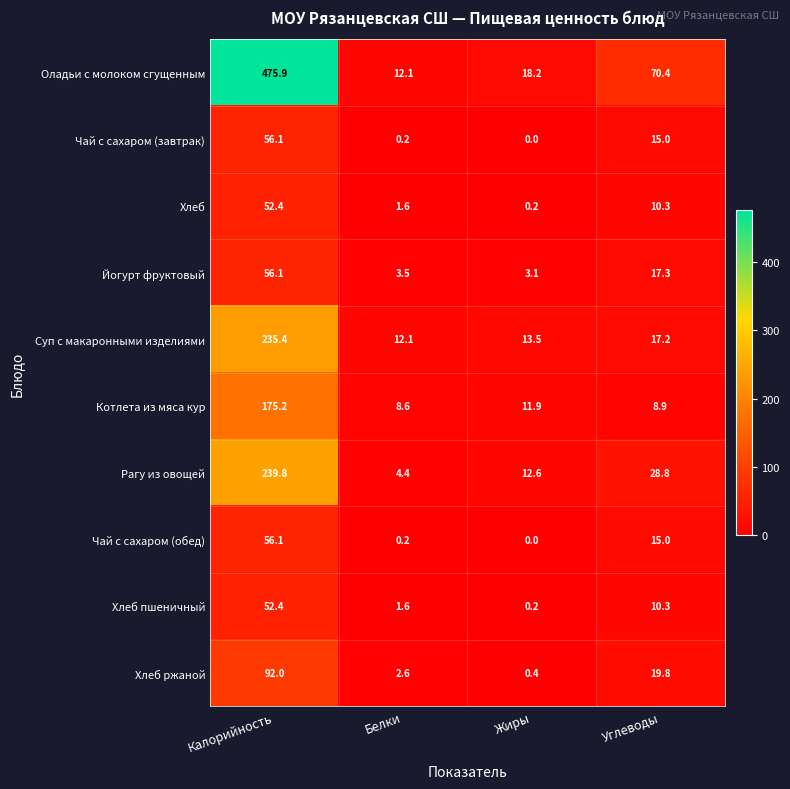

What is the difference between the second highest and second lowest values in the Оладьи с молоком сгущенным series?

52.2